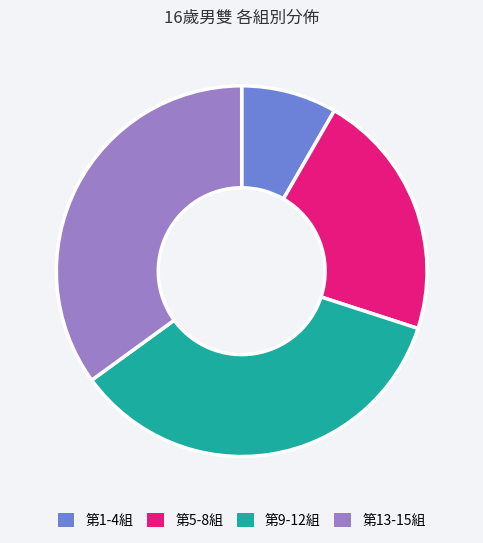

How many slices are in this pie chart?

4